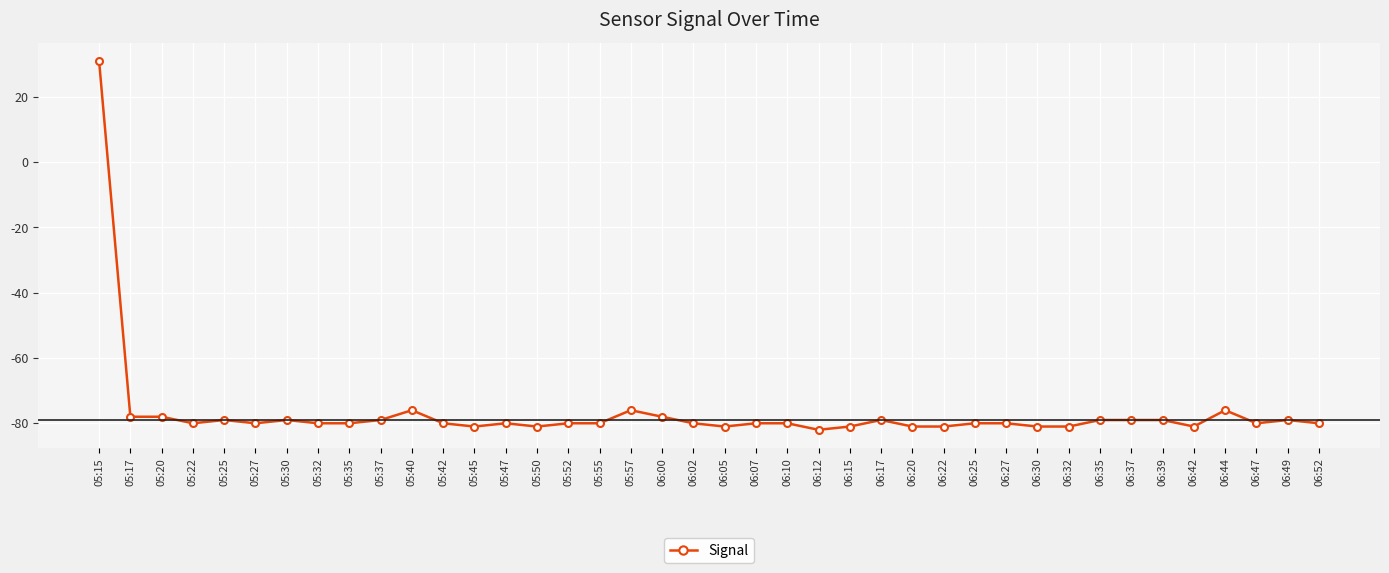

True or false: the data shows 40 at 05:15.

False